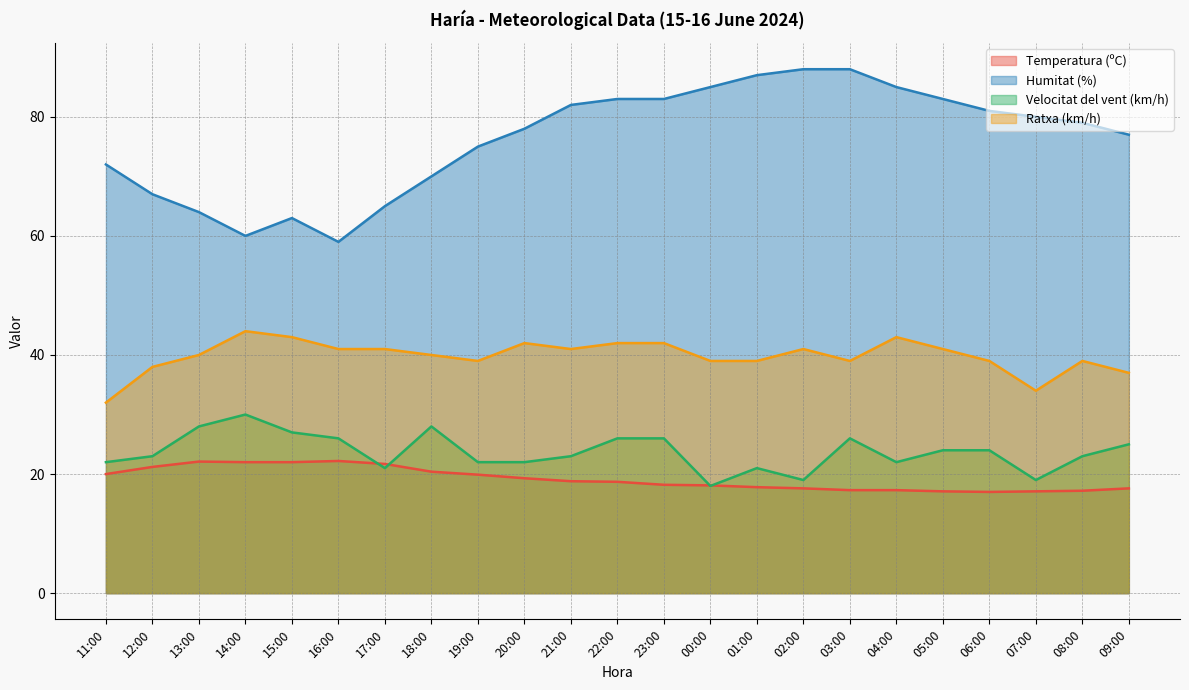

How many interior local peaks does the Ratxa (km/h) series have?

5